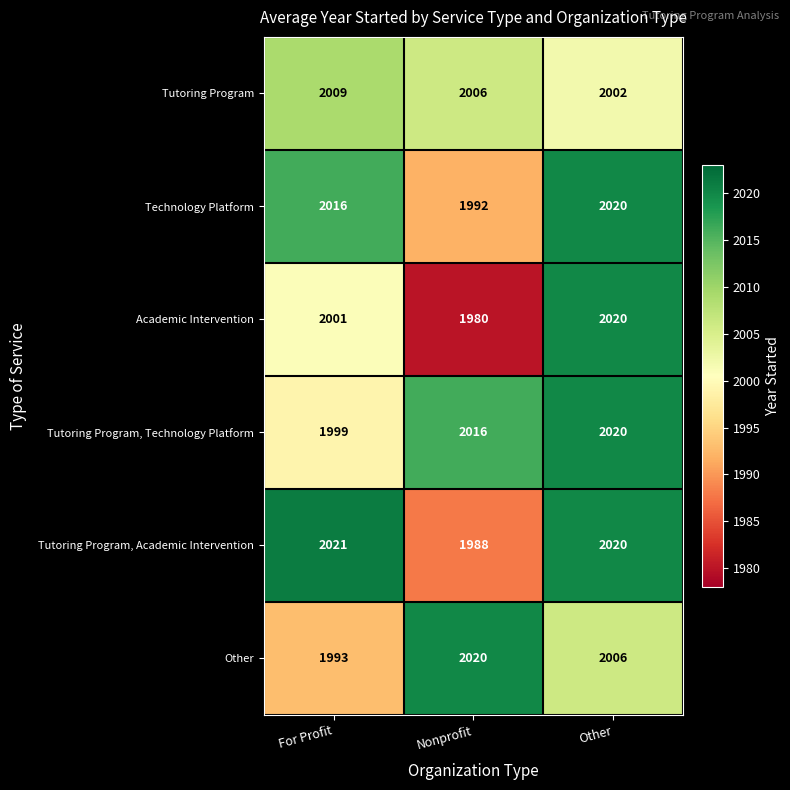

Is it true that Technology Platform equals 1093 at For Profit?

False